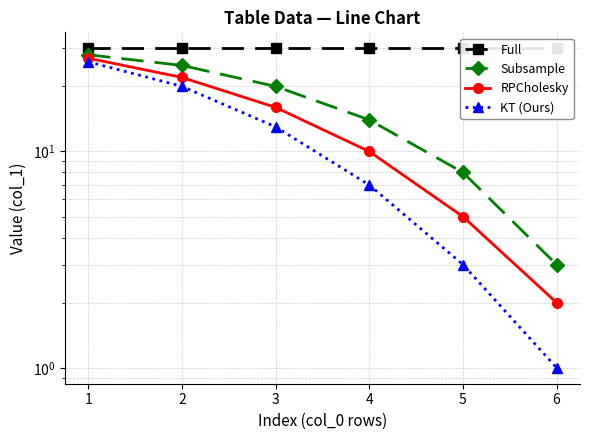

The value of RPCholesky at 1 is 40. True or false?

False